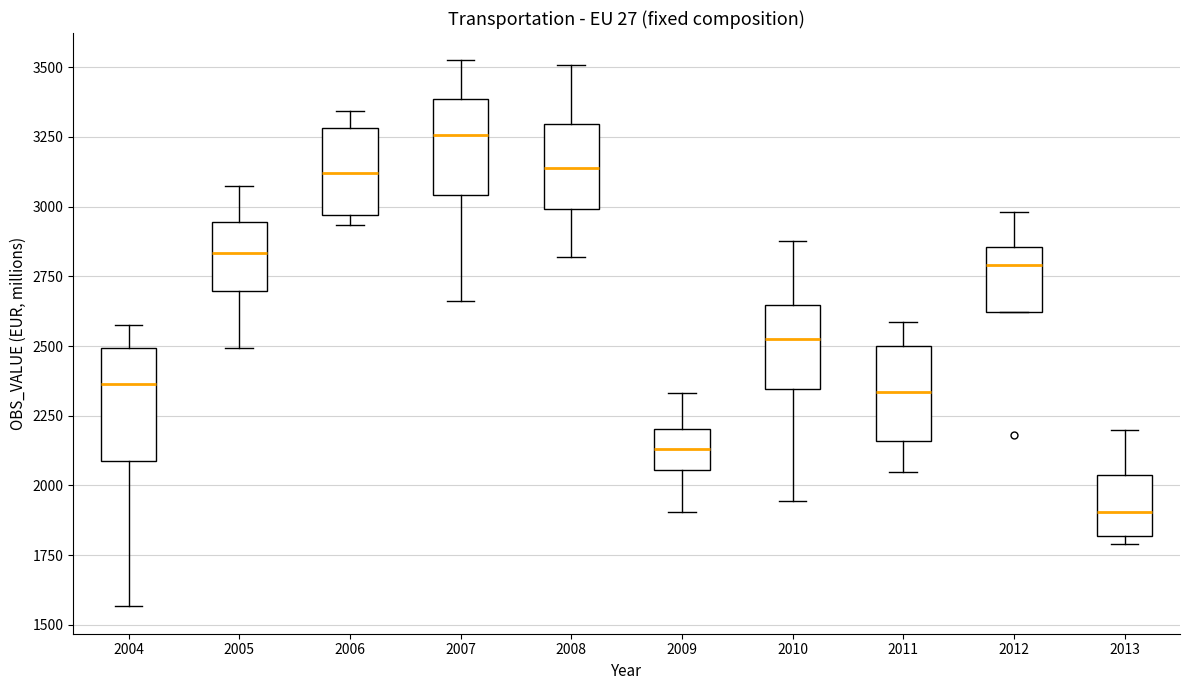

Reading left to right, read every box against the y-axis: the position of its median line, the range the box covers, and the ends of its whiskers. The values are not printed on the chart, so give them approximately, as read against the axis.

2004: median 2350, box 2100 to 2500, whiskers 1550 to 2550
2005: median 2850, box 2700 to 2950, whiskers 2500 to 3050
2006: median 3100, box 2950 to 3300, whiskers 2950 (just below the box's lower edge) to 3350
2007: median 3250, box 3050 to 3400, whiskers 2650 to 3500
2008: median 3150, box 3000 to 3300, whiskers 2800 to 3500
2009: median 2150, box 2050 to 2200, whiskers 1900 to 2350
2010: median 2550, box 2350 to 2650, whiskers 1950 to 2900
2011: median 2350, box 2150 to 2500, whiskers 2050 to 2600
2012: median 2800, box 2600 to 2850, whiskers 2600 to 3000
2013: median 1900, box 1800 to 2050, whiskers 1800 (just below the box's lower edge) to 2200